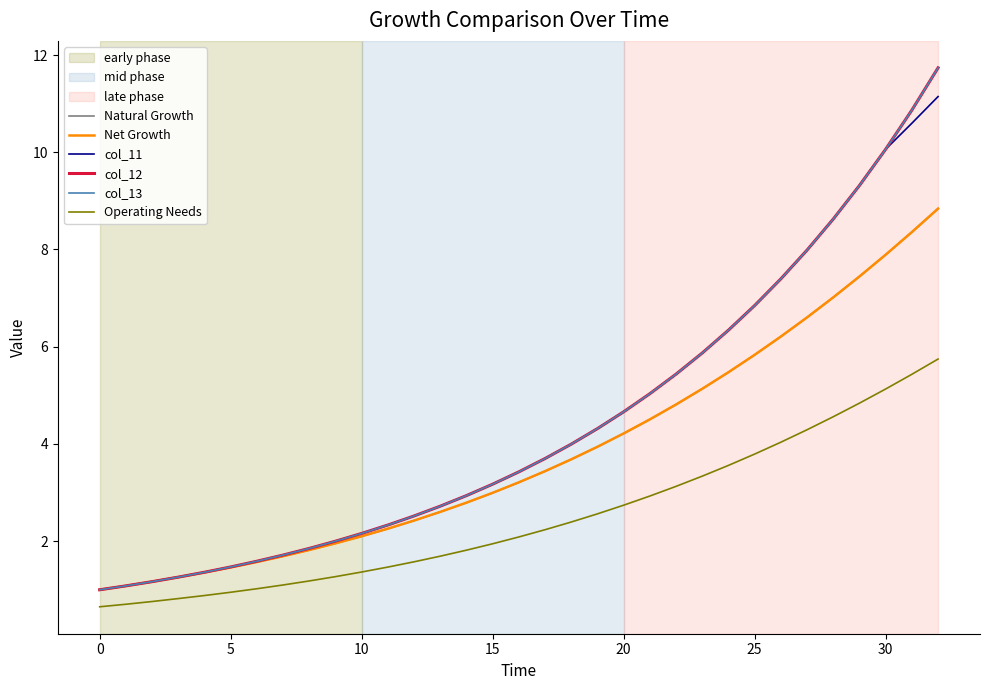

Does the chart have visible grid lines?

No